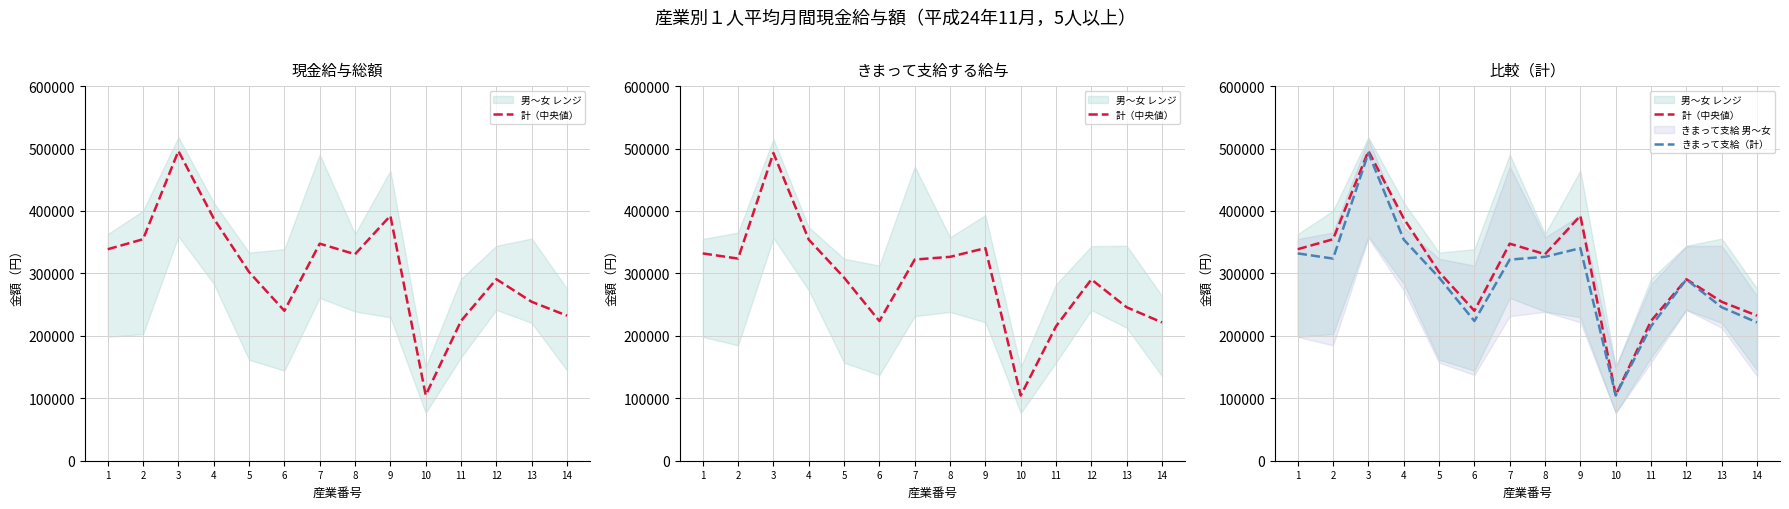

The value of きまって支給（計） at 7 is 322175. True or false?

True